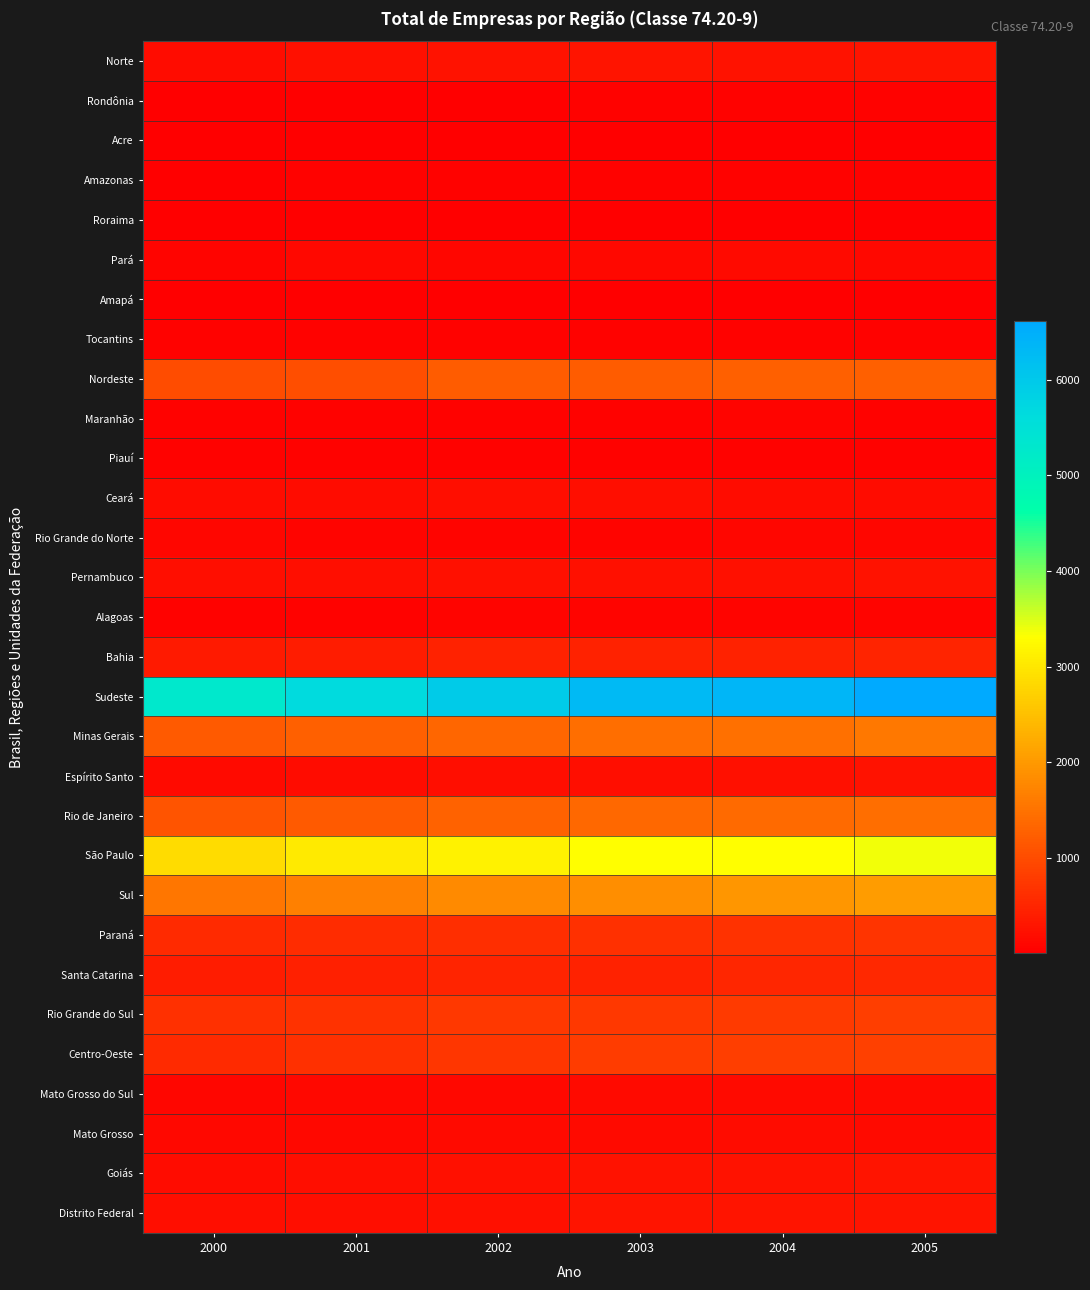

Reading right to left, transcribe all the data shown in this chart.

Norte: 2005=263	2004=259	2003=262	2002=235	2001=221	2000=167
Rondônia: 2005=28	2004=29	2003=37	2002=26	2001=24	2000=18
Acre: 2005=13	2004=11	2003=22	2002=23	2001=13	2000=9
Amazonas: 2005=42	2004=43	2003=44	2002=31	2001=32	2000=24
Roraima: 2005=6	2004=2	2003=3	2002=3	2001=5	2000=4
Pará: 2005=126	2004=132	2003=117	2002=105	2001=108	2000=79
Amapá: 2005=8	2004=9	2003=7	2002=9	2001=5	2000=5
Tocantins: 2005=40	2004=33	2003=32	2002=38	2001=34	2000=28
Nordeste: 2005=1267	2004=1252	2003=1199	2002=1194	2001=1033	2000=994
Maranhão: 2005=50	2004=66	2003=46	2002=53	2001=47	2000=38
Piauí: 2005=39	2004=35	2003=41	2002=42	2001=45	2000=33
Ceará: 2005=173	2004=176	2003=190	2002=189	2001=169	2000=159
Rio Grande do Norte: 2005=99	2004=92	2003=73	2002=62	2001=56	2000=94
Pernambuco: 2005=245	2004=212	2003=214	2002=212	2001=193	2000=184
Alagoas: 2005=60	2004=56	2003=56	2002=56	2001=52	2000=49
Bahia: 2005=481	2004=466	2003=454	2002=457	2001=382	2000=362
Sudeste: 2005=6615	2004=6365	2003=6299	2002=5964	2001=5643	2000=5274
Minas Gerais: 2005=1575	2004=1451	2003=1435	2002=1343	2001=1244	2000=1187
Espírito Santo: 2005=246	2004=221	2003=206	2002=194	2001=164	2000=143
Rio de Janeiro: 2005=1430	2004=1392	2003=1364	2002=1288	2001=1188	2000=1095
São Paulo: 2005=3364	2004=3301	2003=3294	2002=3139	2001=3047	2000=2849
Sul: 2005=2037	2004=1956	2003=1852	2002=1802	2001=1661	2000=1551
Paraná: 2005=688	2004=671	2003=643	2002=602	2001=577	2000=554
Santa Catarina: 2005=543	2004=516	2003=458	2002=473	2001=418	2000=372
Rio Grande do Sul: 2005=806	2004=769	2003=751	2002=727	2001=666	2000=625
Centro-Oeste: 2005=848	2004=821	2003=780	2002=707	2001=626	2000=569
Mato Grosso do Sul: 2005=151	2004=154	2003=136	2002=123	2001=111	2000=96
Mato Grosso: 2005=150	2004=160	2003=137	2002=137	2001=127	2000=107
Goiás: 2005=271	2004=237	2003=244	2002=223	2001=183	2000=171
Distrito Federal: 2005=276	2004=270	2003=263	2002=224	2001=205	2000=195